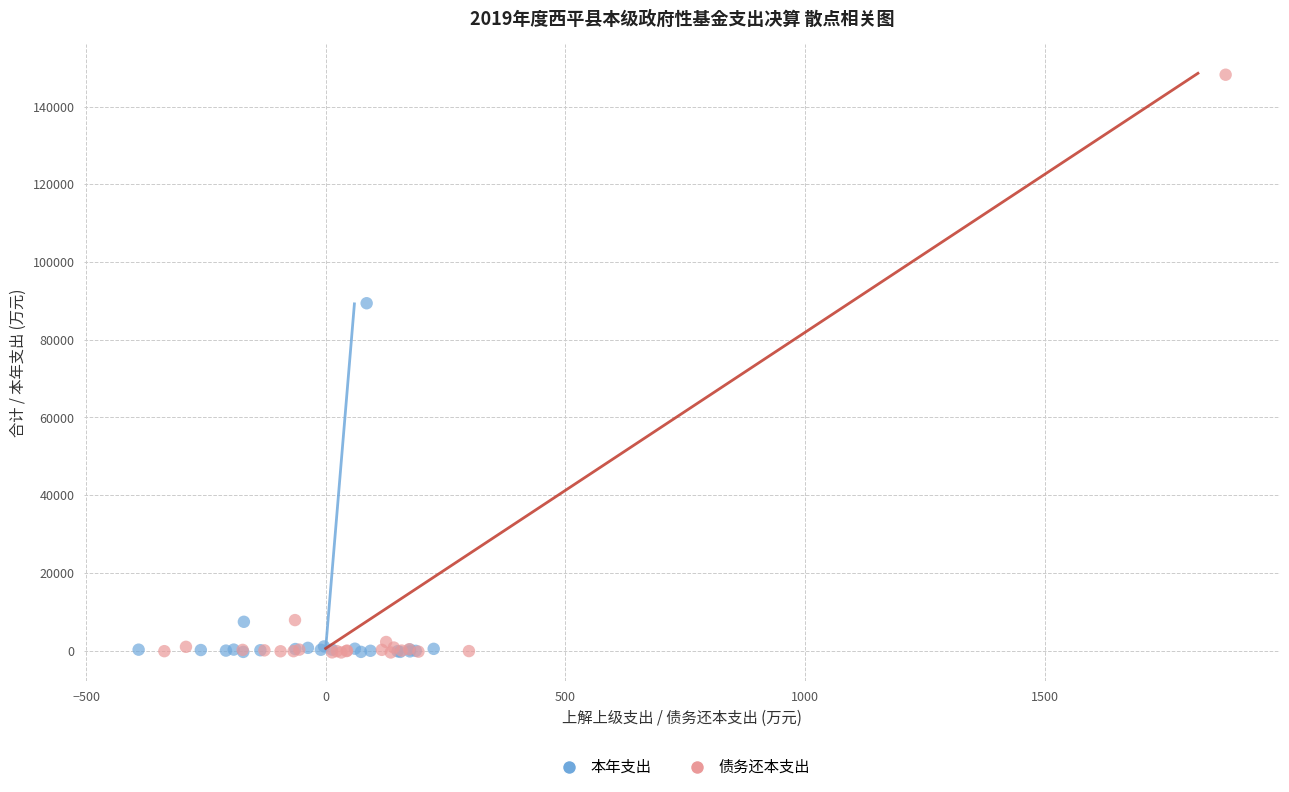

What are all the series names shown in the legend?

本年支出, 债务还本支出